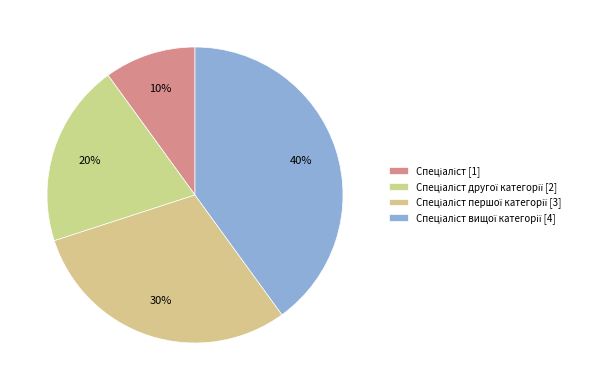

Rank the categories by value from lowest to highest.

Спеціаліст, Спеціаліст другої категорії, Спеціаліст першої категорії, Спеціаліст вищої категорії